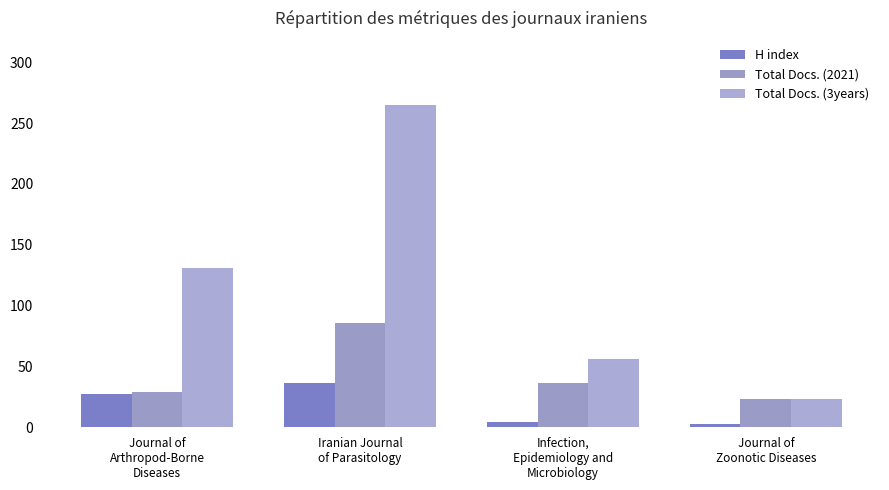

What are all the series names shown in the legend?

H index, Total Docs. (2021), Total Docs. (3years)